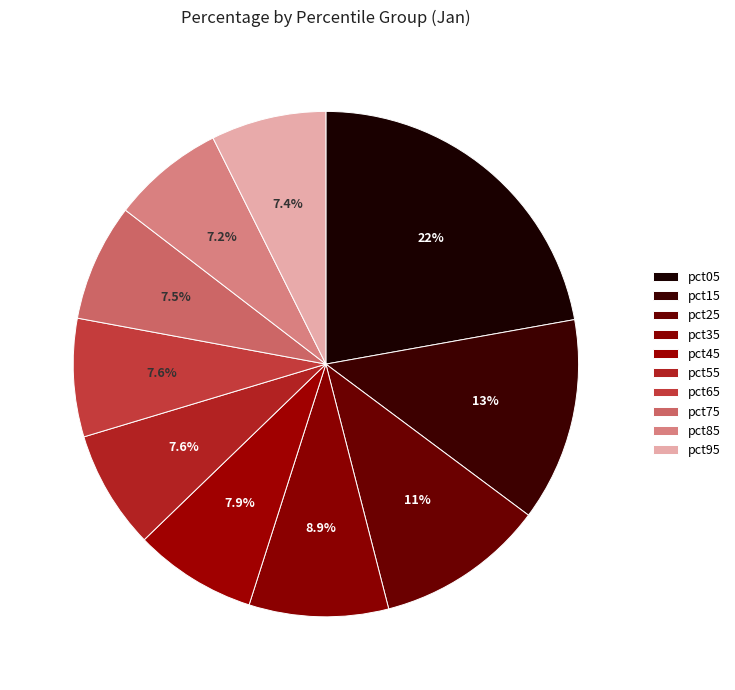

True or false: pct25 accounts for 1% of the total.

False